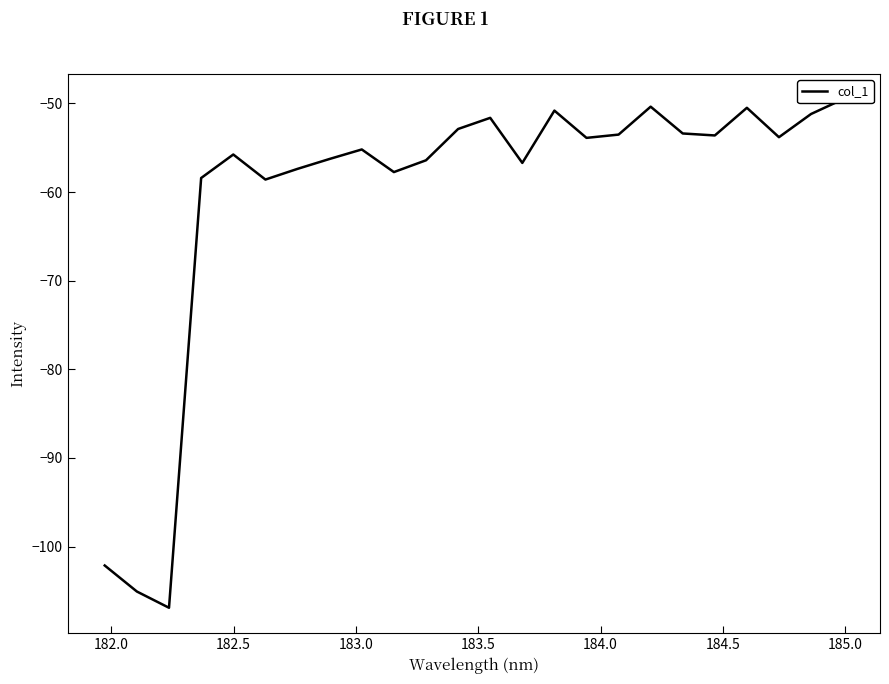

What is the greatest value displayed?

-49.5